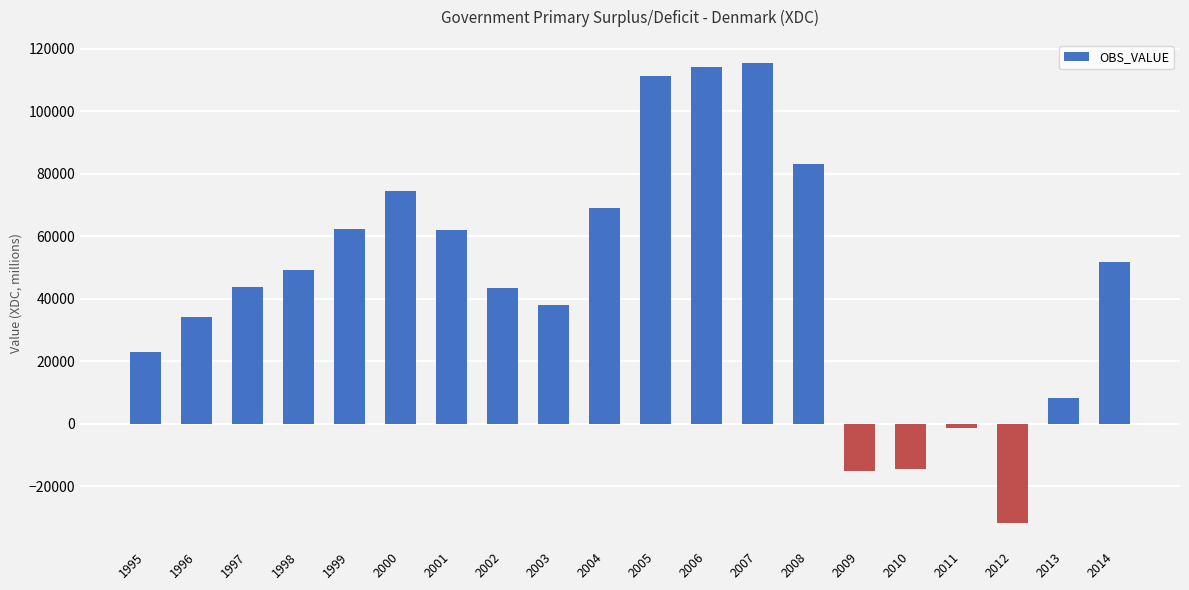

Is it true that the value at 1998 is 71978?

False